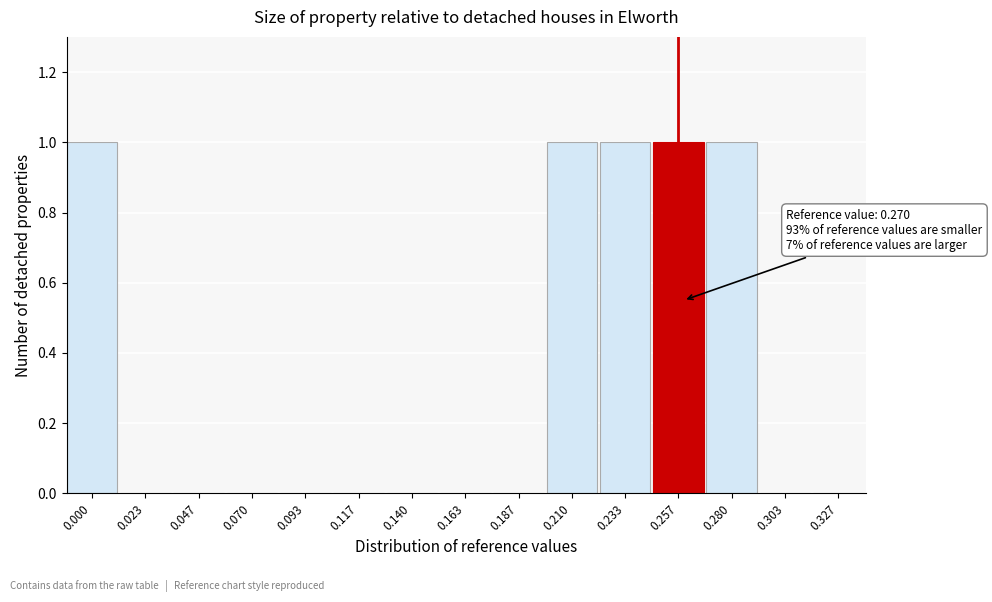

Reading left to right, extract all data points from this chart.

0.000=1	0.023=0	0.047=0	0.070=0	0.093=0	0.117=0	0.140=0	0.163=0	0.187=0	0.210=1	0.233=1	0.257=1	0.280=1	0.303=0	0.327=0